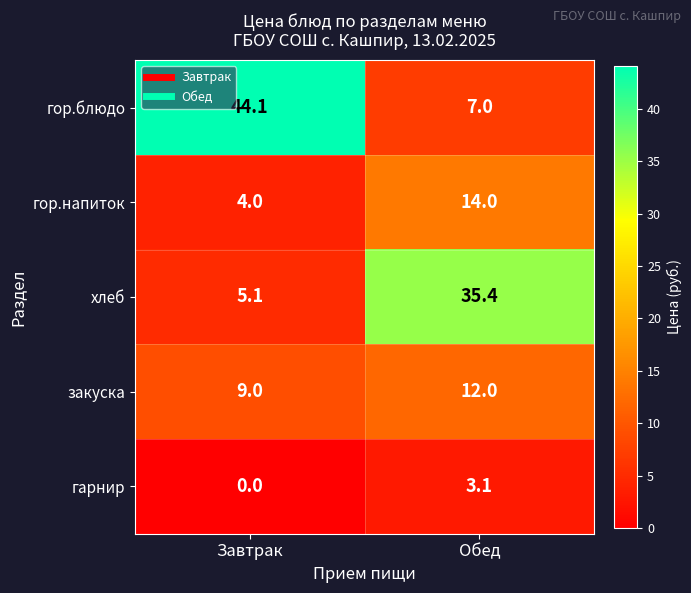

Rank the series at Обед from lowest to highest value.

гарнир, гор.блюдо, закуска, гор.напиток, хлеб